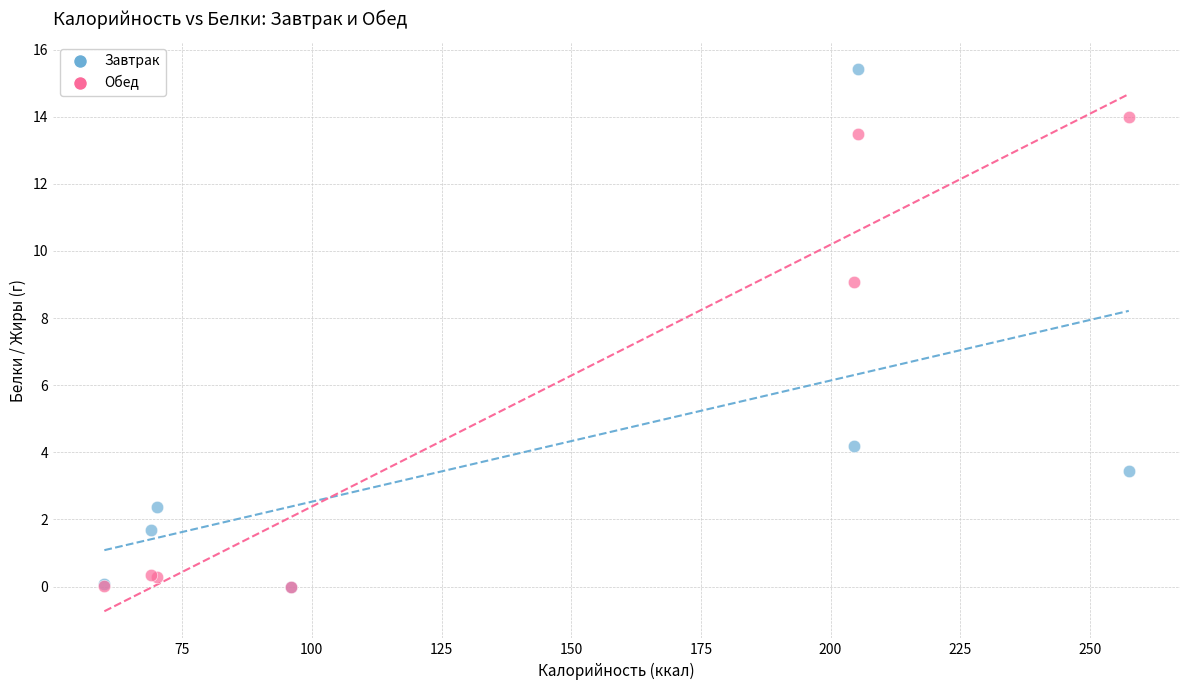

What are all the series names shown in the legend?

Завтрак, Обед